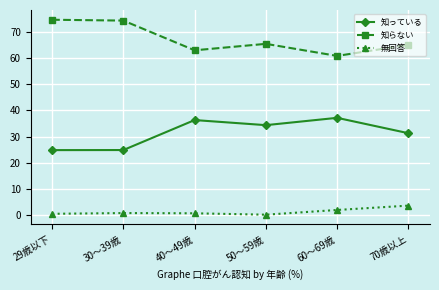

True or false: 知らない and 無回答 intersect in this chart.

False